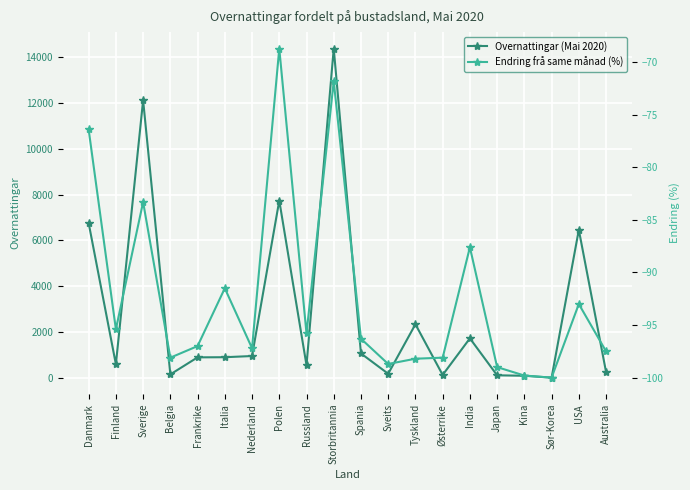

Is it true that Overnattingar (Mai 2020) equals 948.0 at Nederland?

True